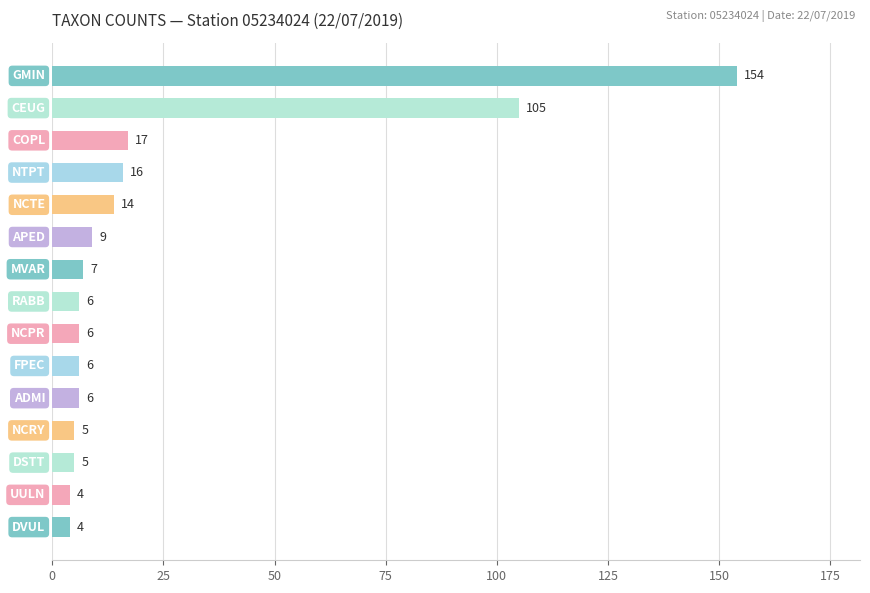

What is the average value?

24